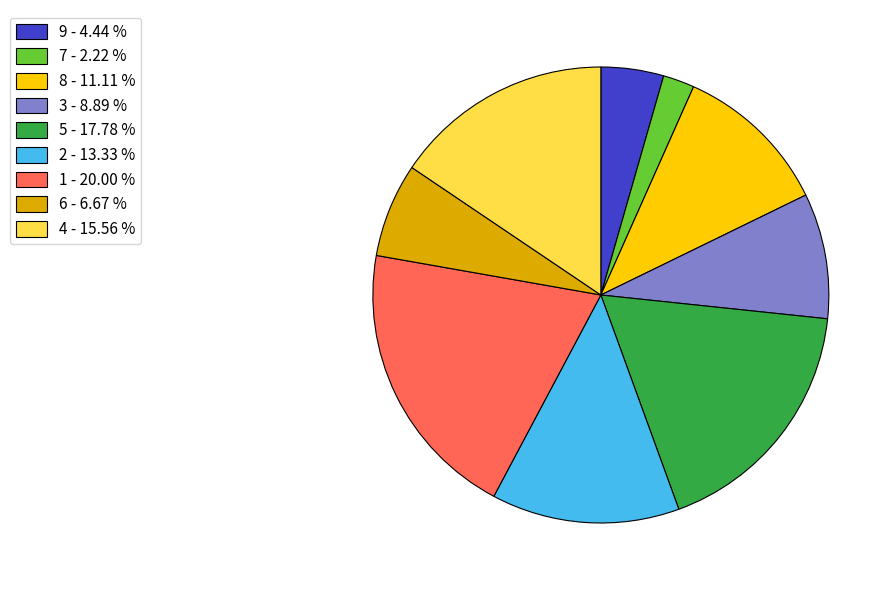

Is it true that 2 is 24% of the pie?

False